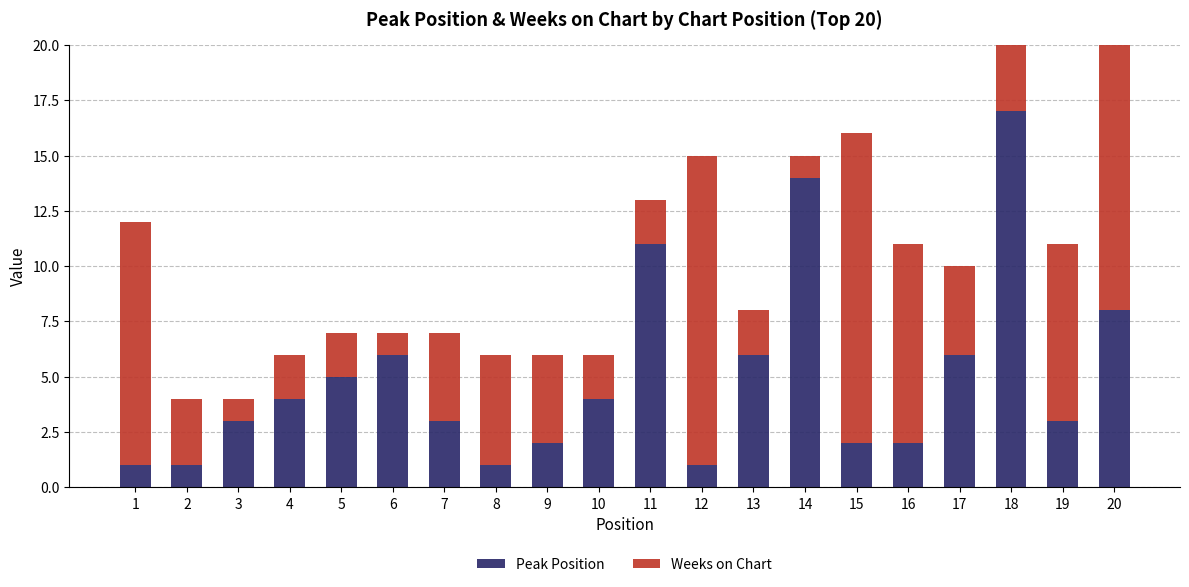

What is the maximum value for Peak Position?

17